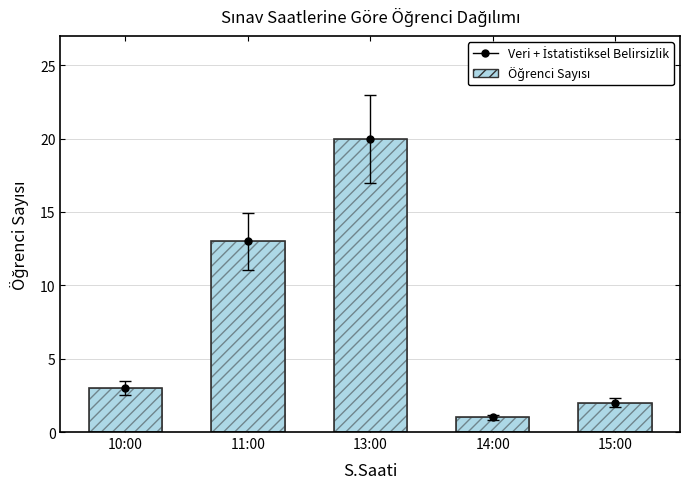

How many categories are shown in the chart?

5